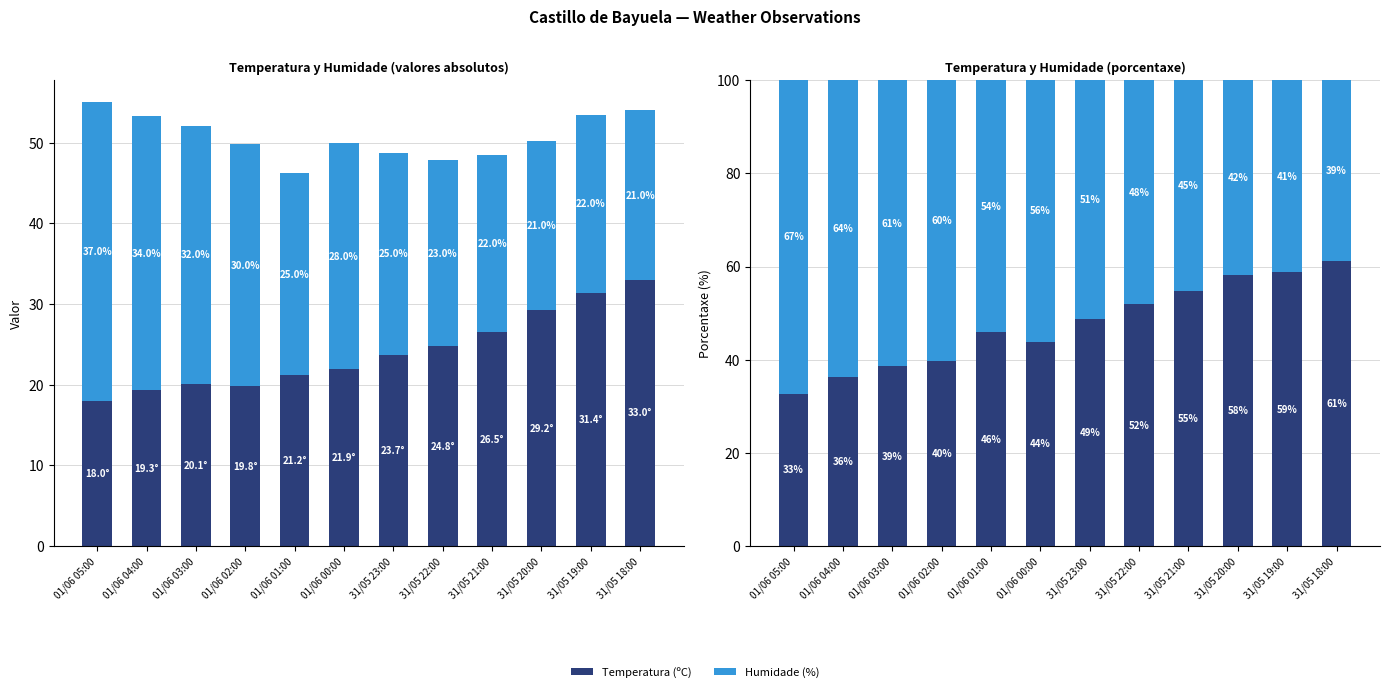

What is the value of the Temperatura (%) bar at the 12th from the left?

61.1